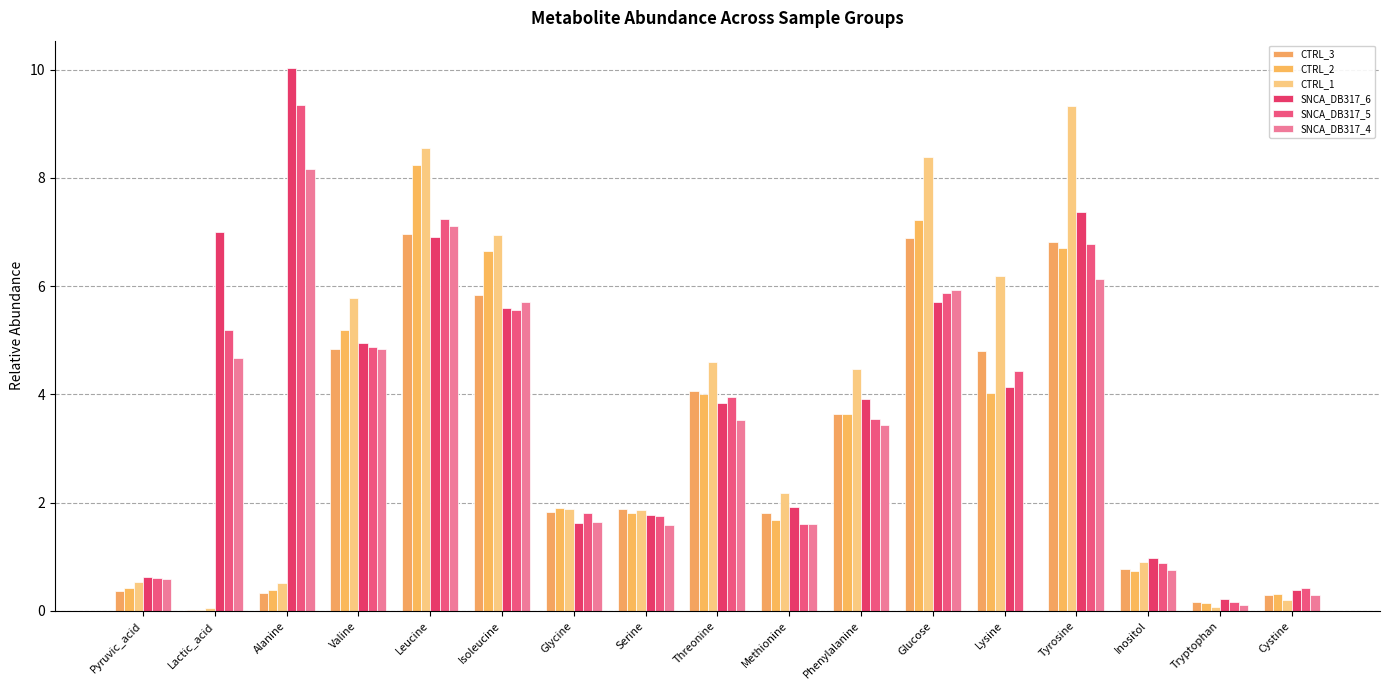

What is the sum of the CTRL_2 values at Phenylalanine and Glycine?

5.5